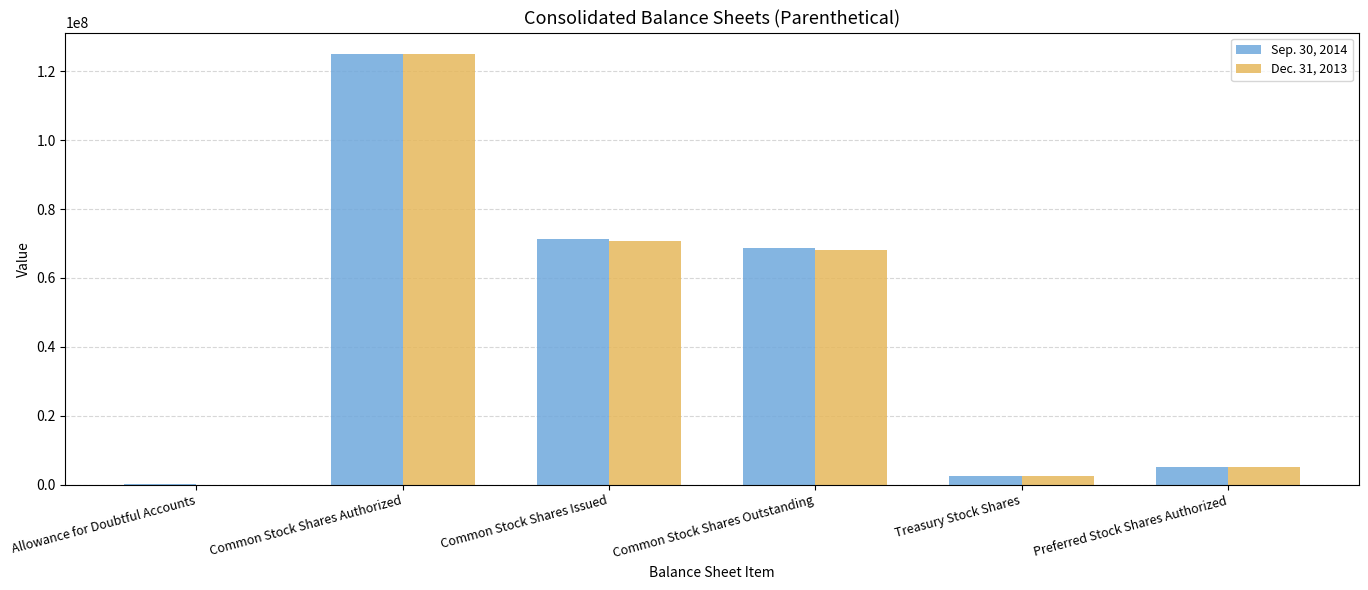

At which label is Dec. 31, 2013 closest to 62508918?

Common Stock Shares Outstanding